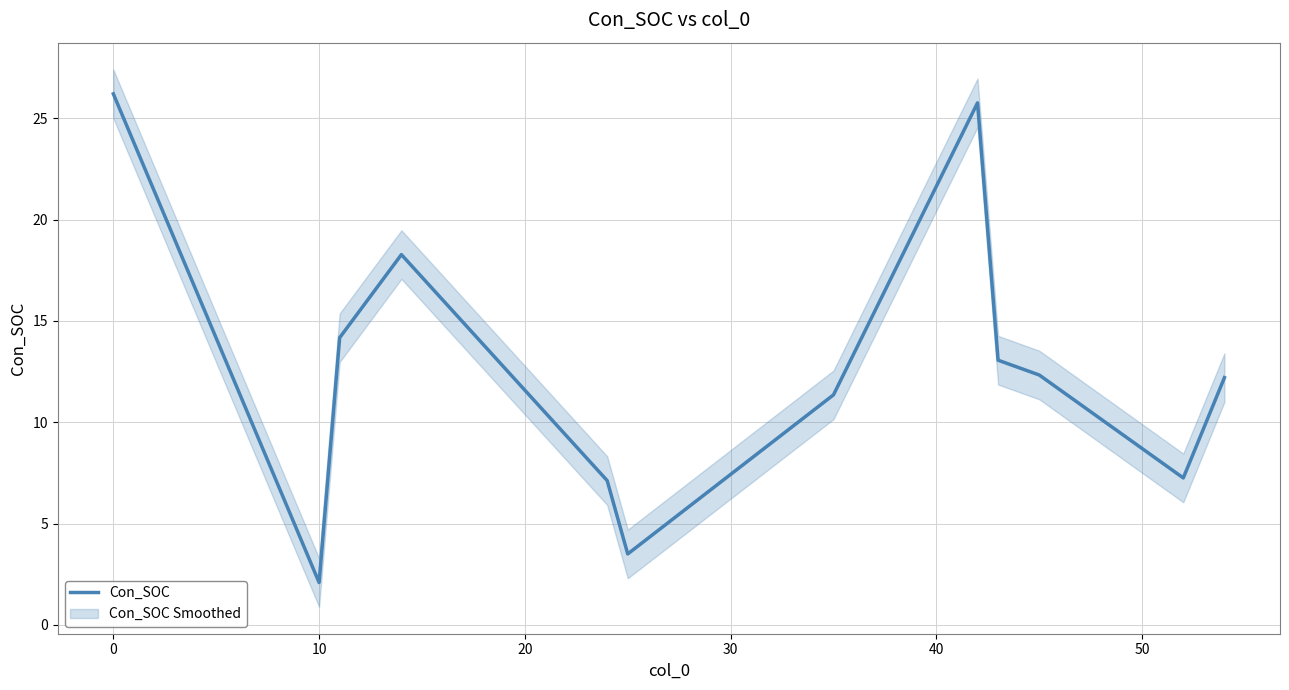

The Con_SOC series shows 26.2 at 0. True or false?

True